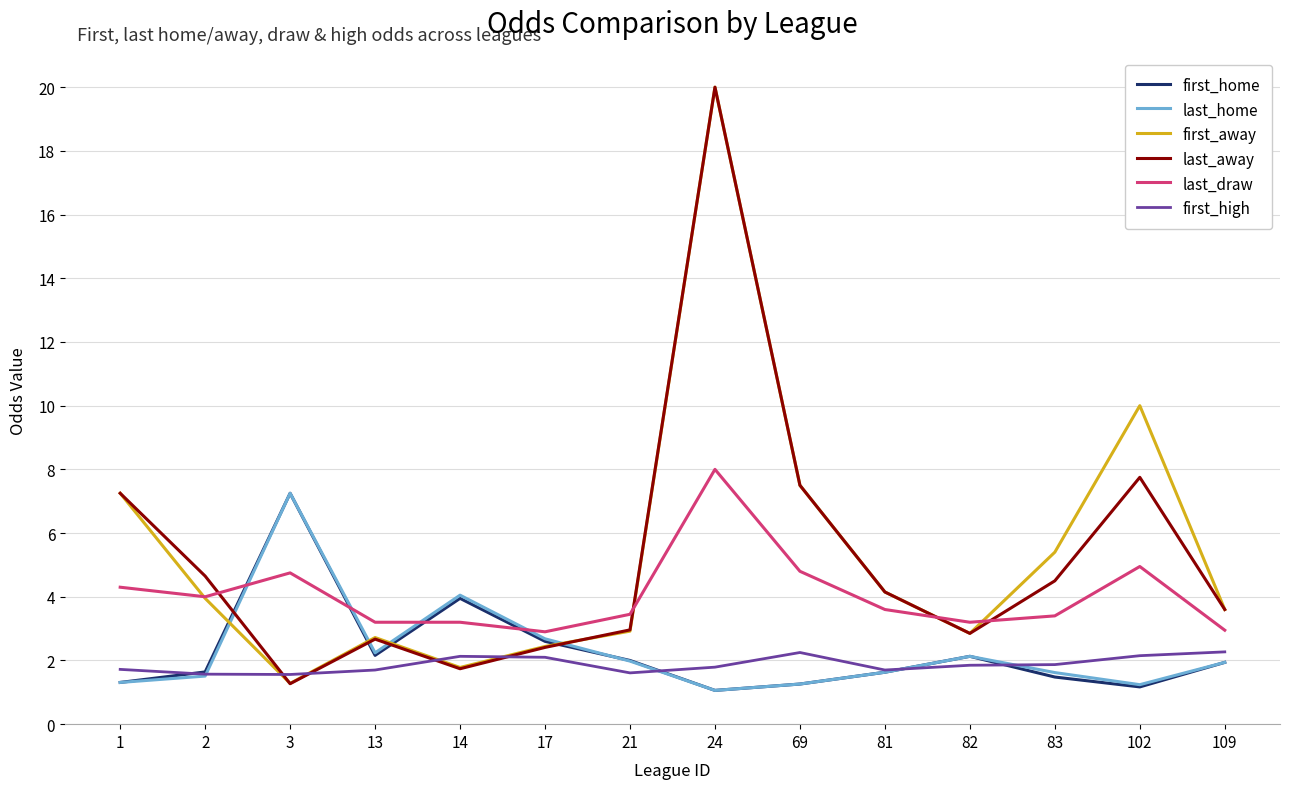

Which series has the largest total across all categories?

first_away